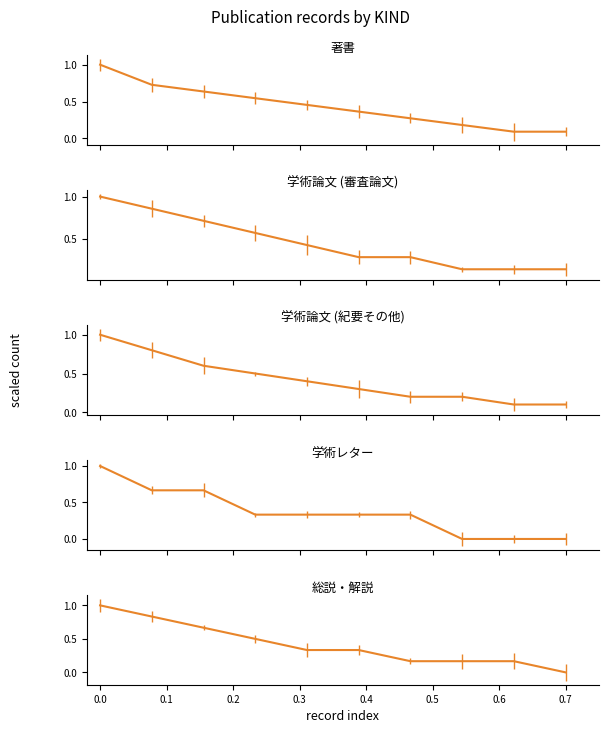

What are all the series names shown in the legend?

著書, 学術論文 (審査論文), 学術論文 (紀要その他), 学術レター, 総説・解説